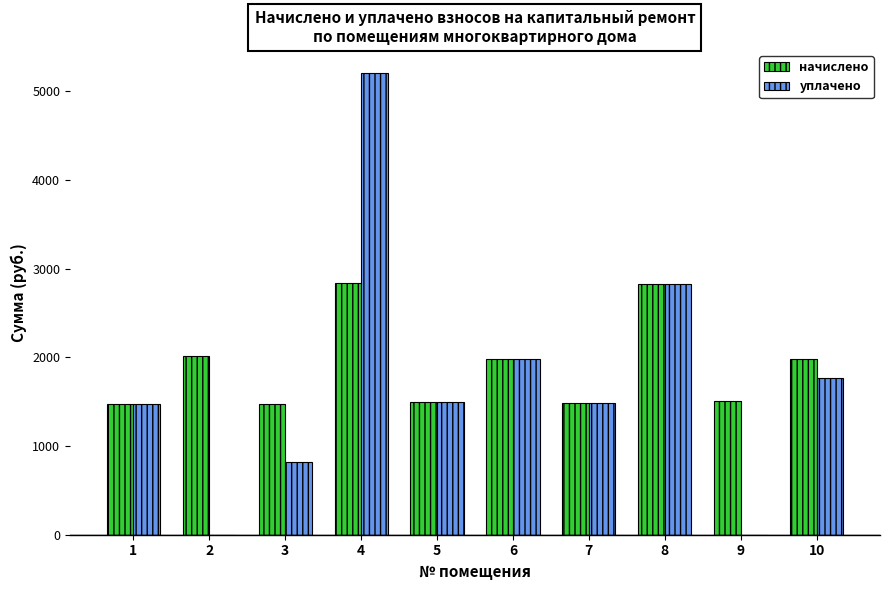

Between 4 and 5, which series saw the biggest shift?

уплачено